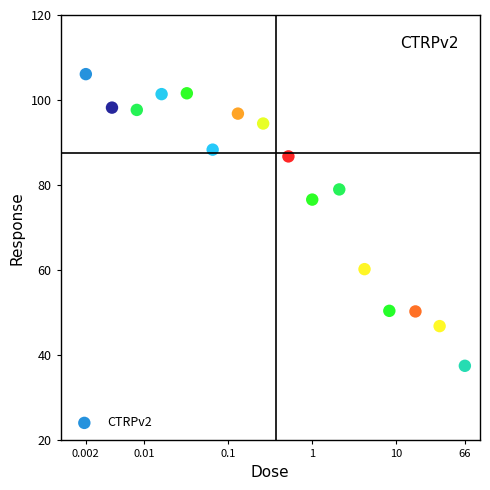

What is the range of X values (max minus min)?

4.5